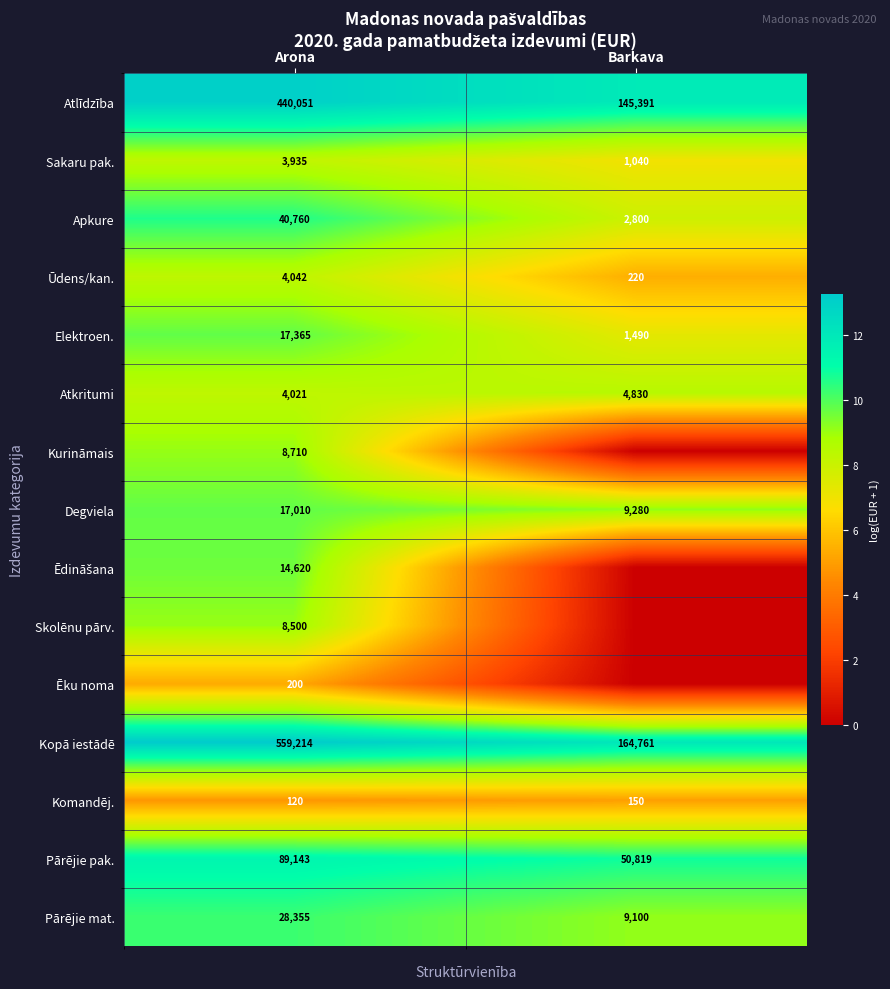

Where is Pārējie mat. nearest to the value 18727?

Barkava